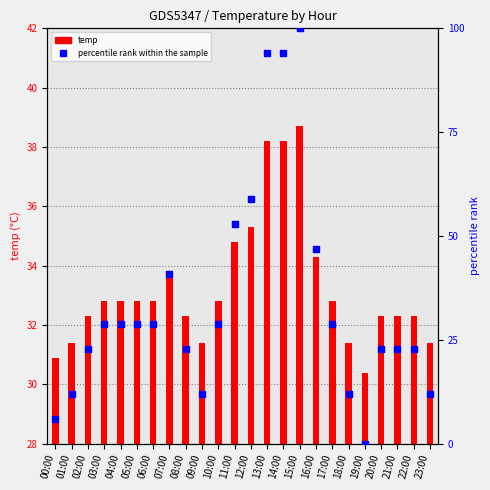

Which series contains the lowest Y value?

percentile rank within the sample